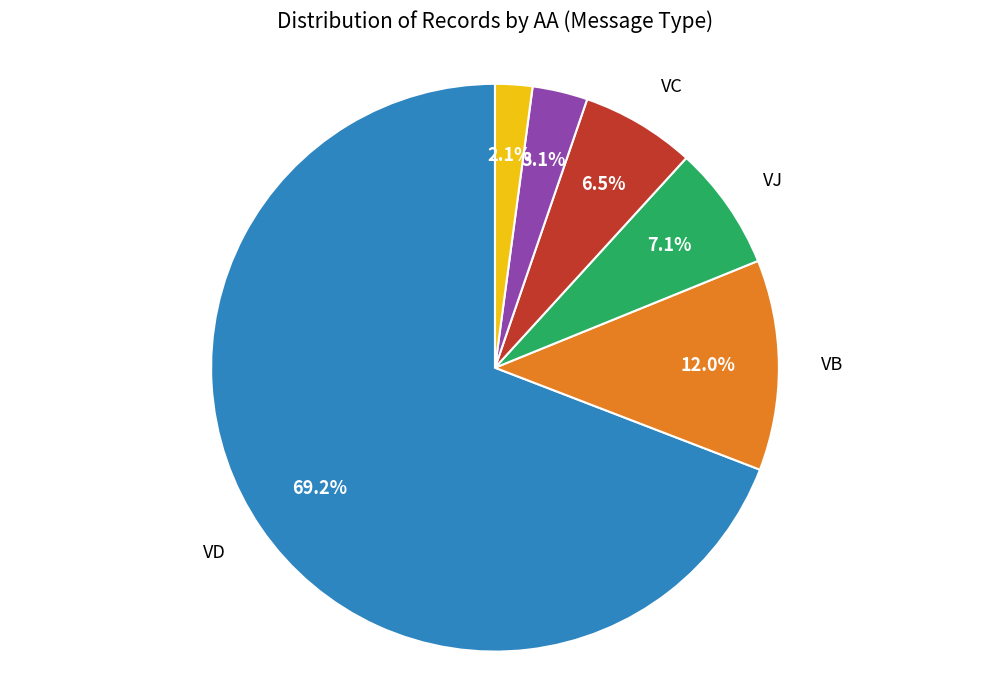

Rank the categories by value from lowest to highest.

VX, VE, VC, VJ, VB, VD